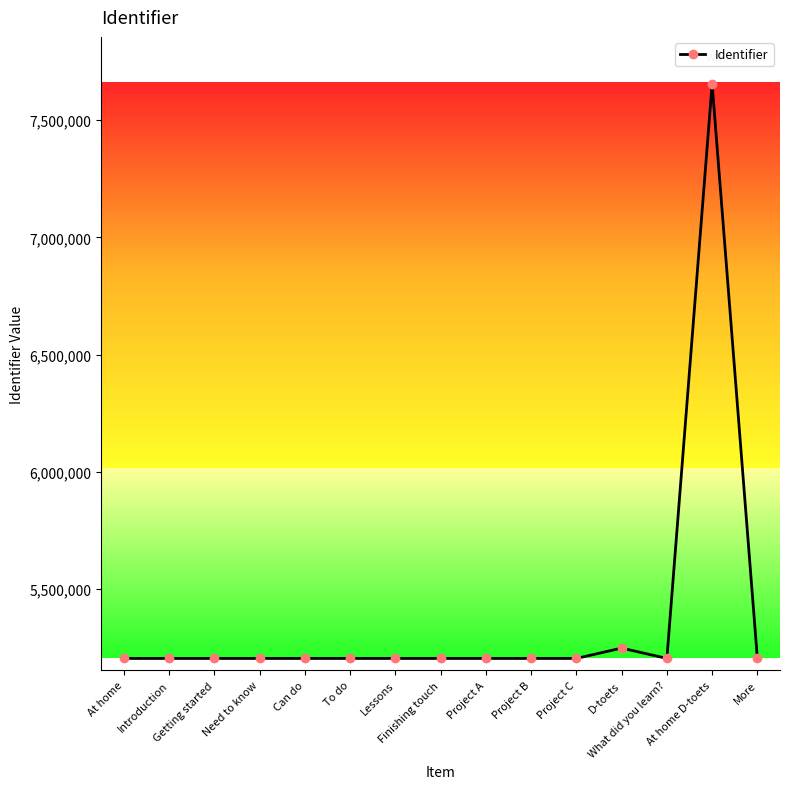

How many lines are shown in the chart?

1